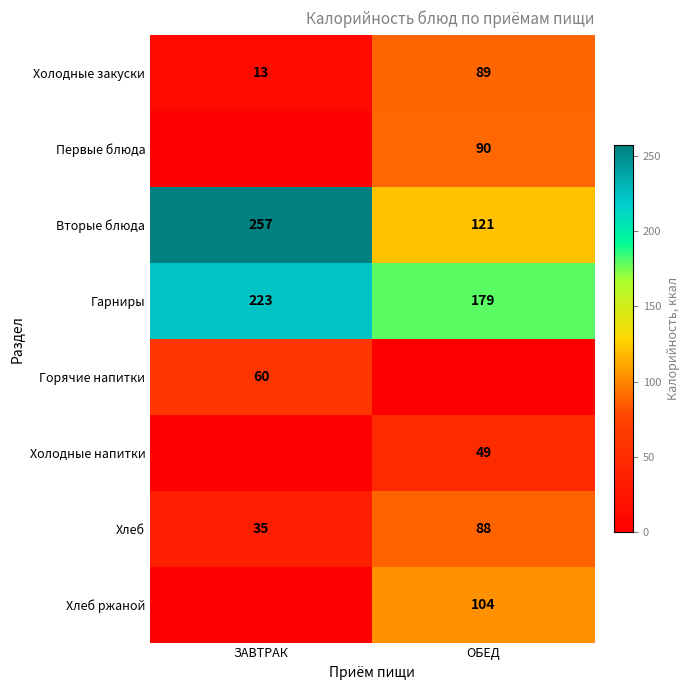

Where is Холодные закуски nearest to the value 51?

ЗАВТРАК